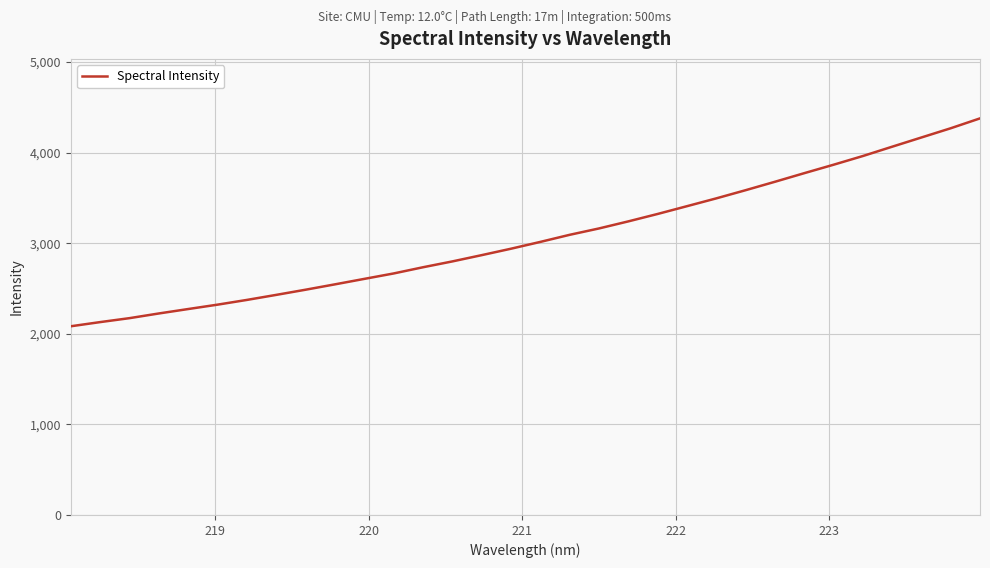

What is the greatest value displayed?

4378.5